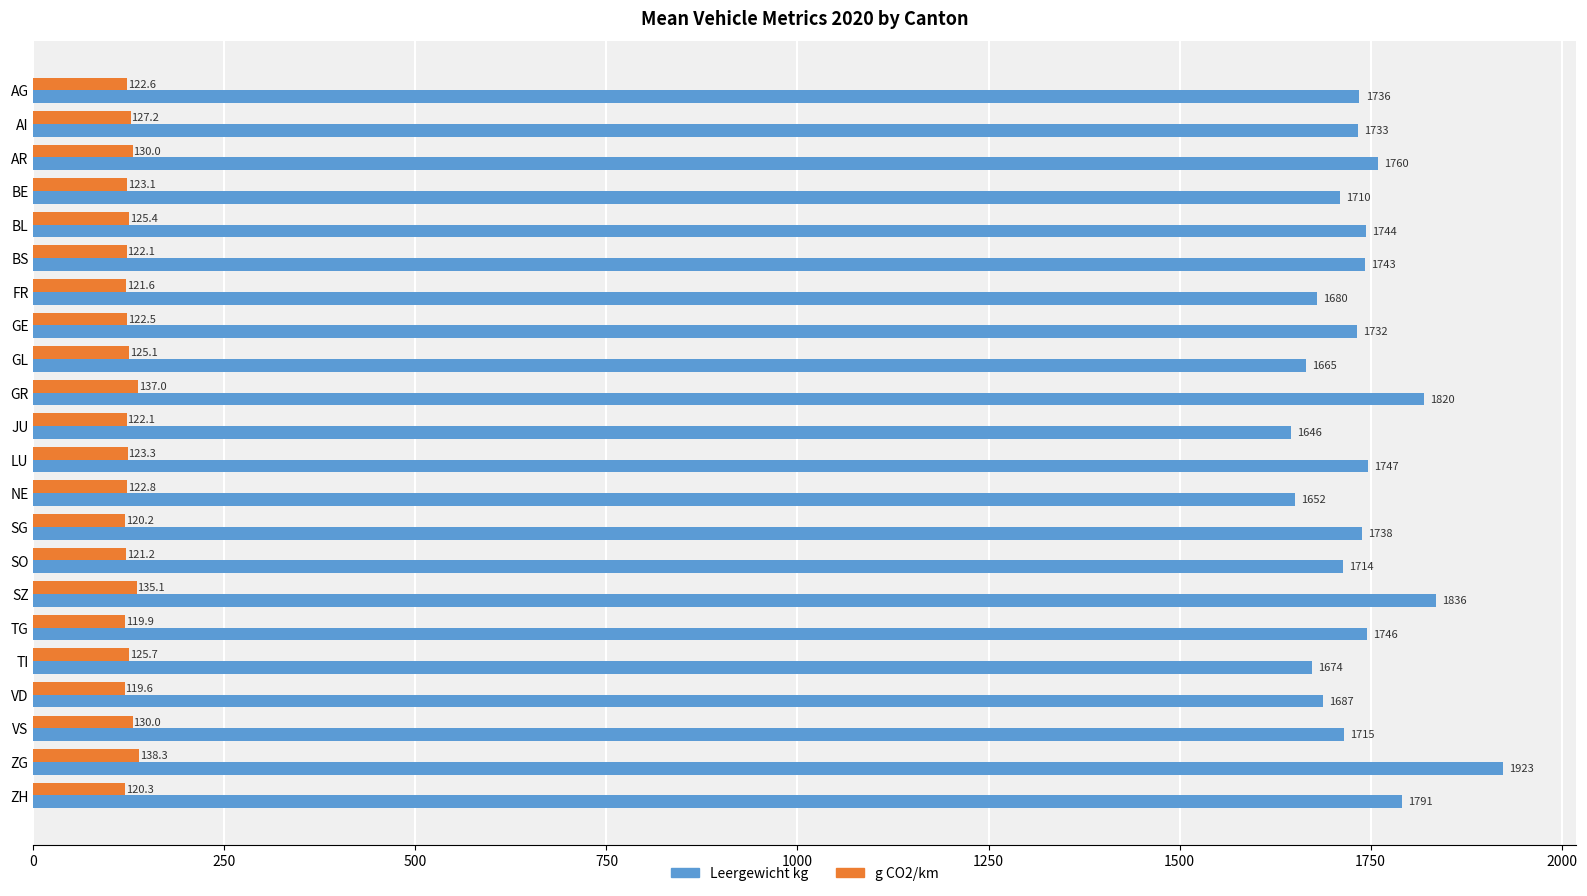

True or false: Leergewicht kg has a value of 2356.9 at VD.

False